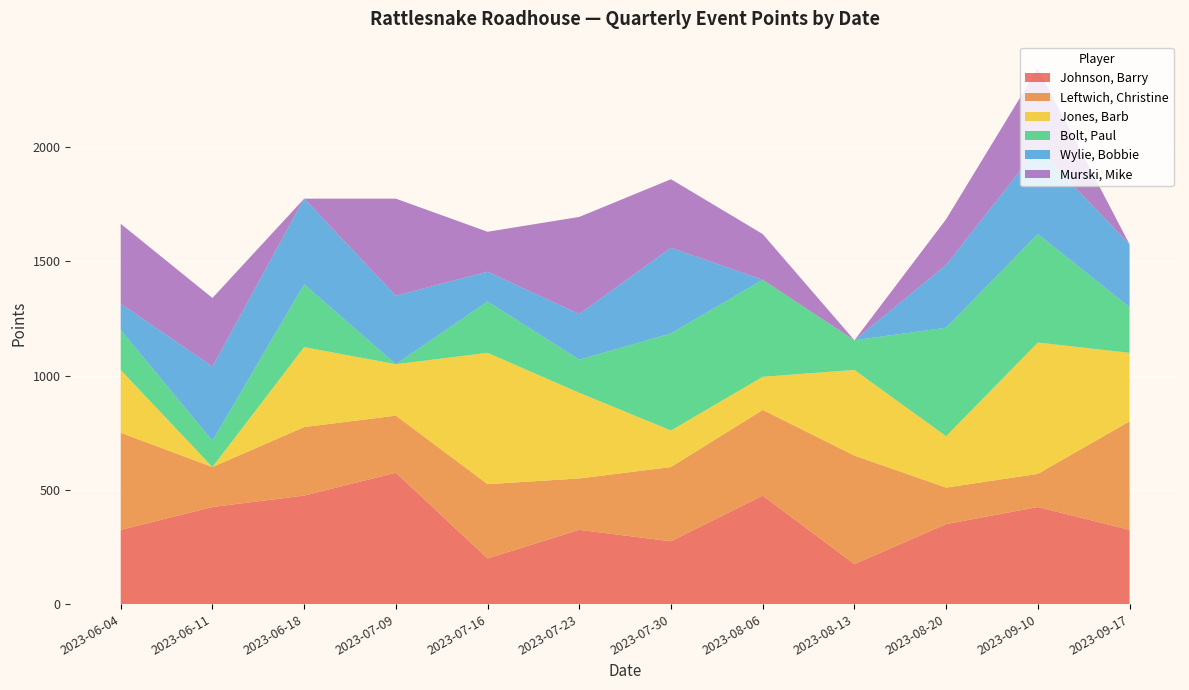

Reading left to right, list all the values displayed in this chart.

Johnson, Barry: 325	425	475	575	200	325	275	475	175	350	425	325
Leftwich, Christine: 425	175	300	250	325	225	325	375	475	160	145	475
Jones, Barb: 275	0	350	225	575	375	160	145	375	225	575	300
Bolt, Paul: 175	115	275	0	225	145	425	425	130	475	475	200
Wylie, Bobbie: 115	325	375	300	130	200	375	0	0	275	375	275
Murski, Mike: 350	300	0	425	175	425	300	200	0	200	350	0